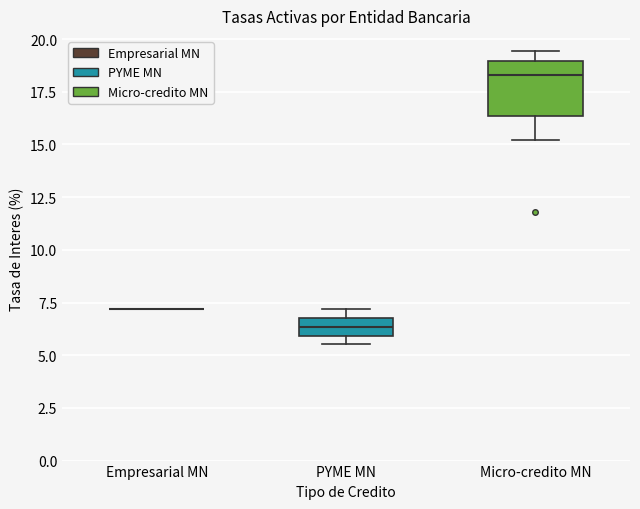

Reading left to right, read every box against the y-axis: the position of its median line, the range the box covers, and the ends of its whiskers. The values are not printed on the chart, so give them approximately, as read against the axis.

Empresarial MN: box collapsed to a line at 7.0, whiskers 7.0 to 7.0
PYME MN: median 6.5, box 6.0 to 7.0, whiskers 5.5 to 7.0 (above the box's upper edge)
Micro-credito MN: median 18.5, box 16.5 to 19.0, whiskers 15.0 to 19.5